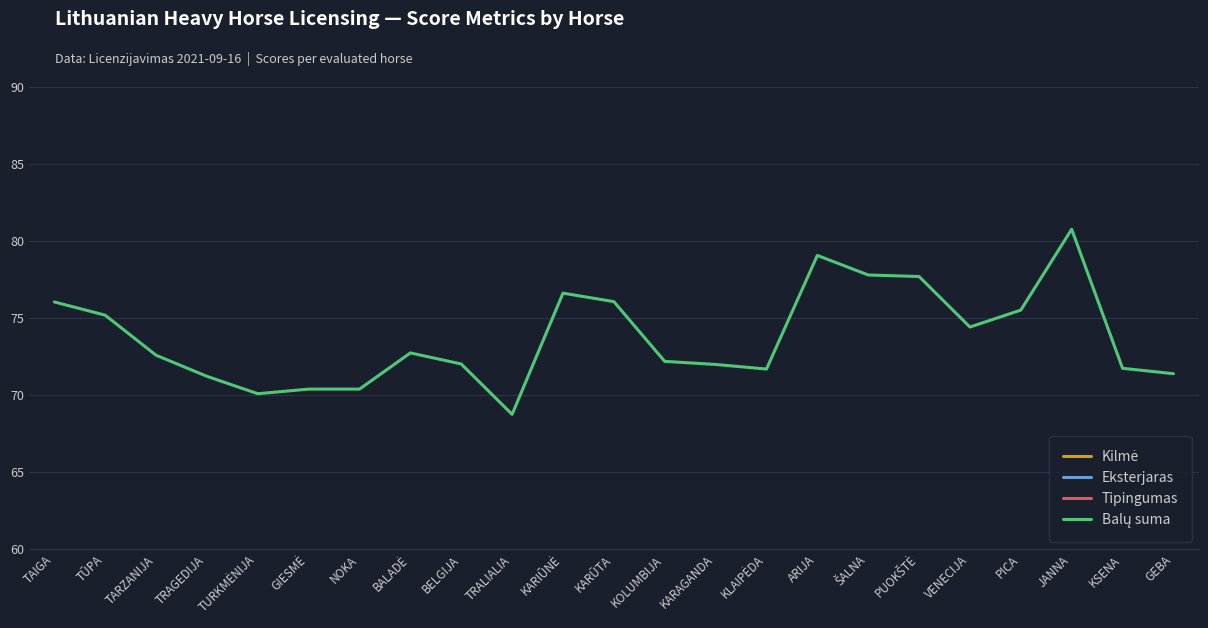

What is the smallest value displayed?

6.0